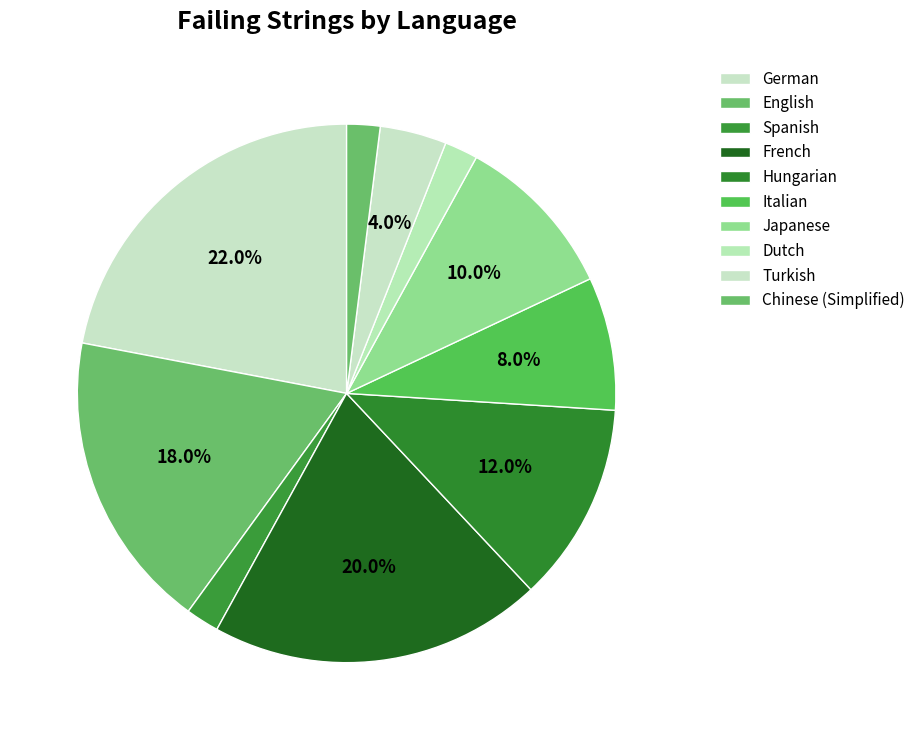

What percentage is the German slice, to the nearest percent?

22%